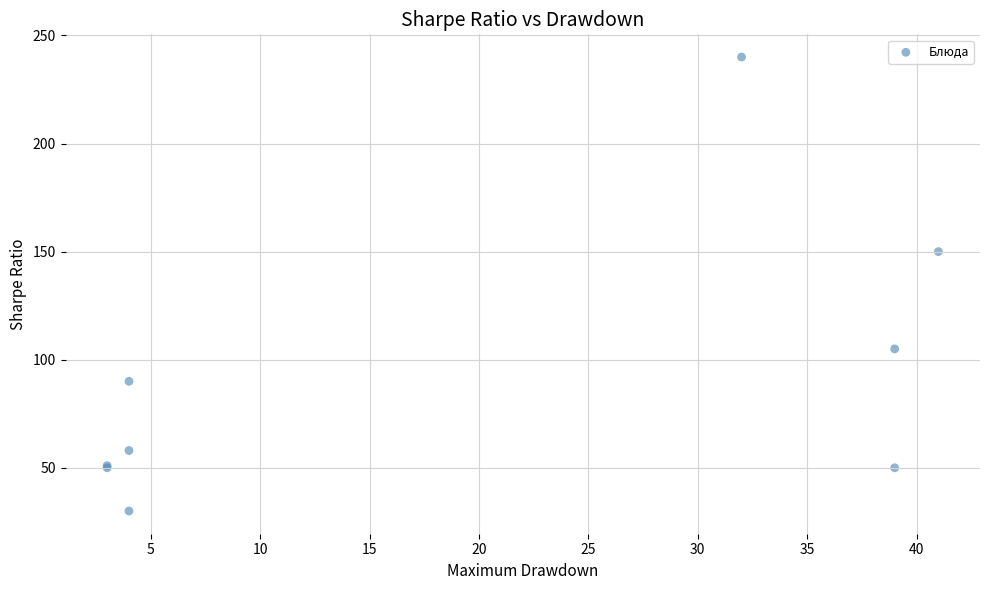

What Y value in the scatter plot is closest to 135?

150